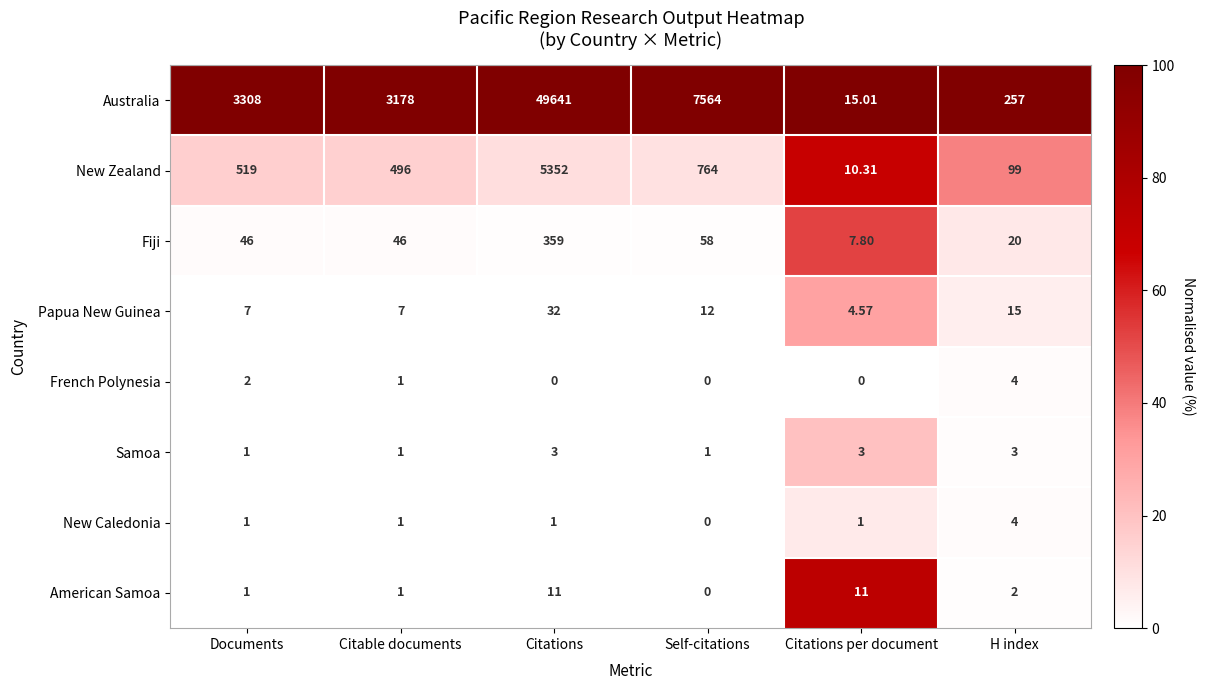

List the labels in order of New Zealand value, smallest first.

Citations per document, H index, Citable documents, Documents, Self-citations, Citations